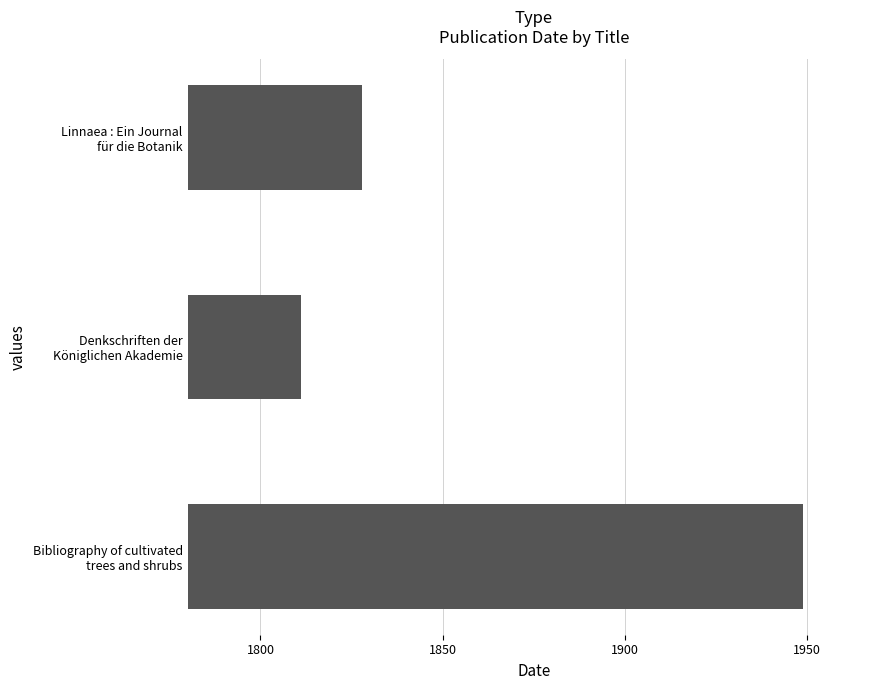

What is the smallest value displayed?

1811